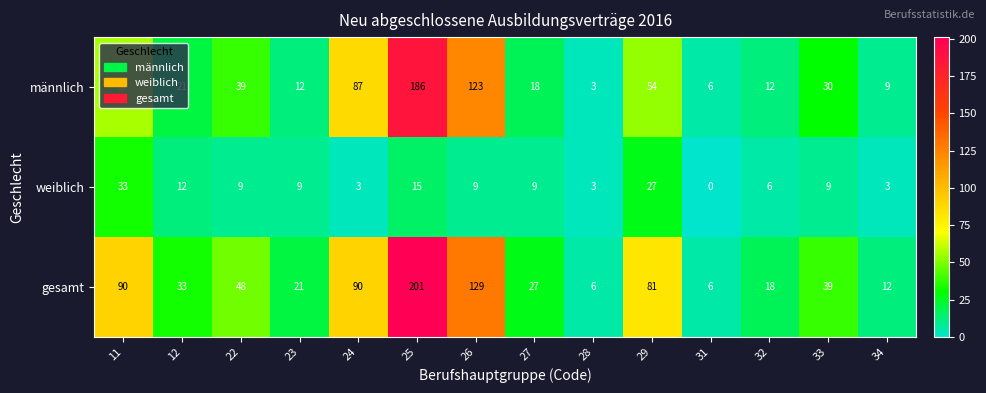

At which category does the chart reach its peak across all series?

25